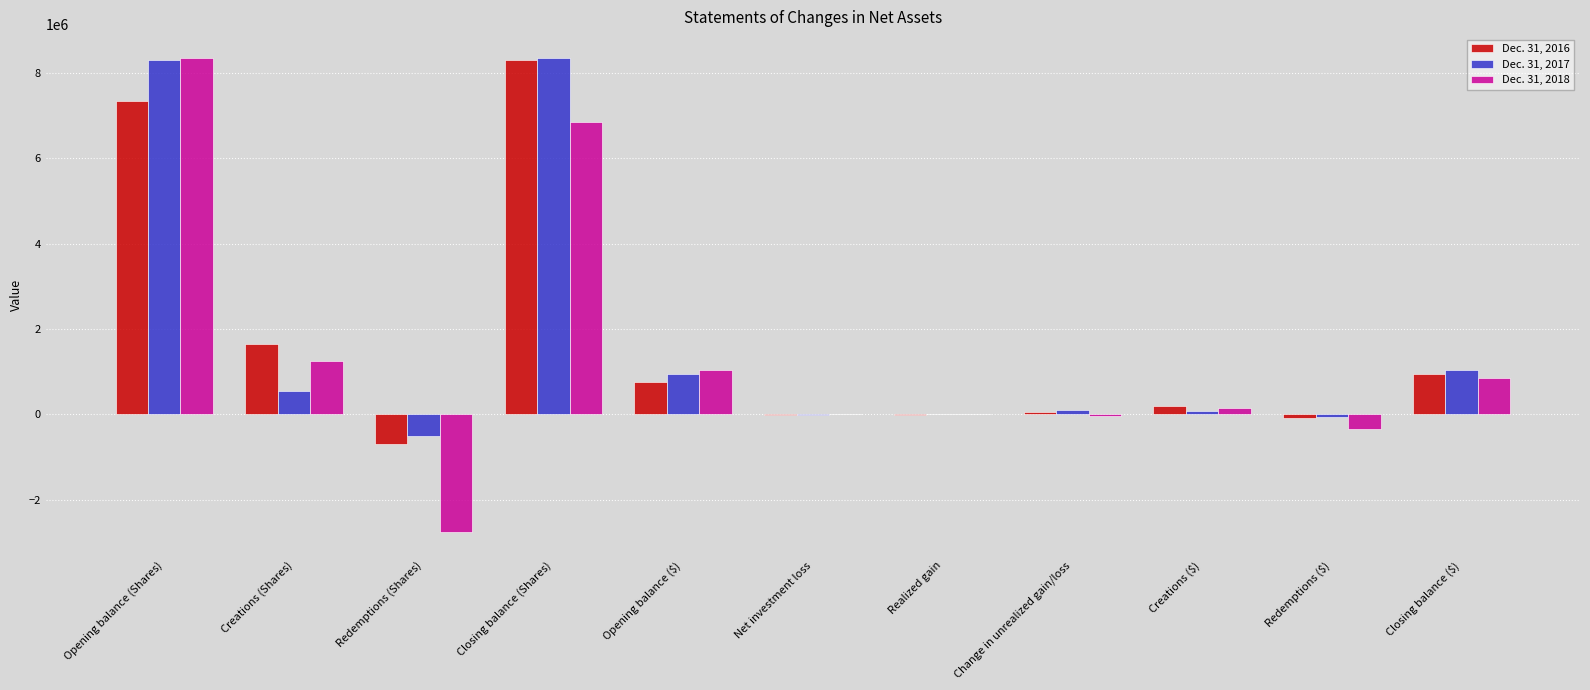

The Dec. 31, 2016 series shows 761731 at Opening balance ($). True or false?

True